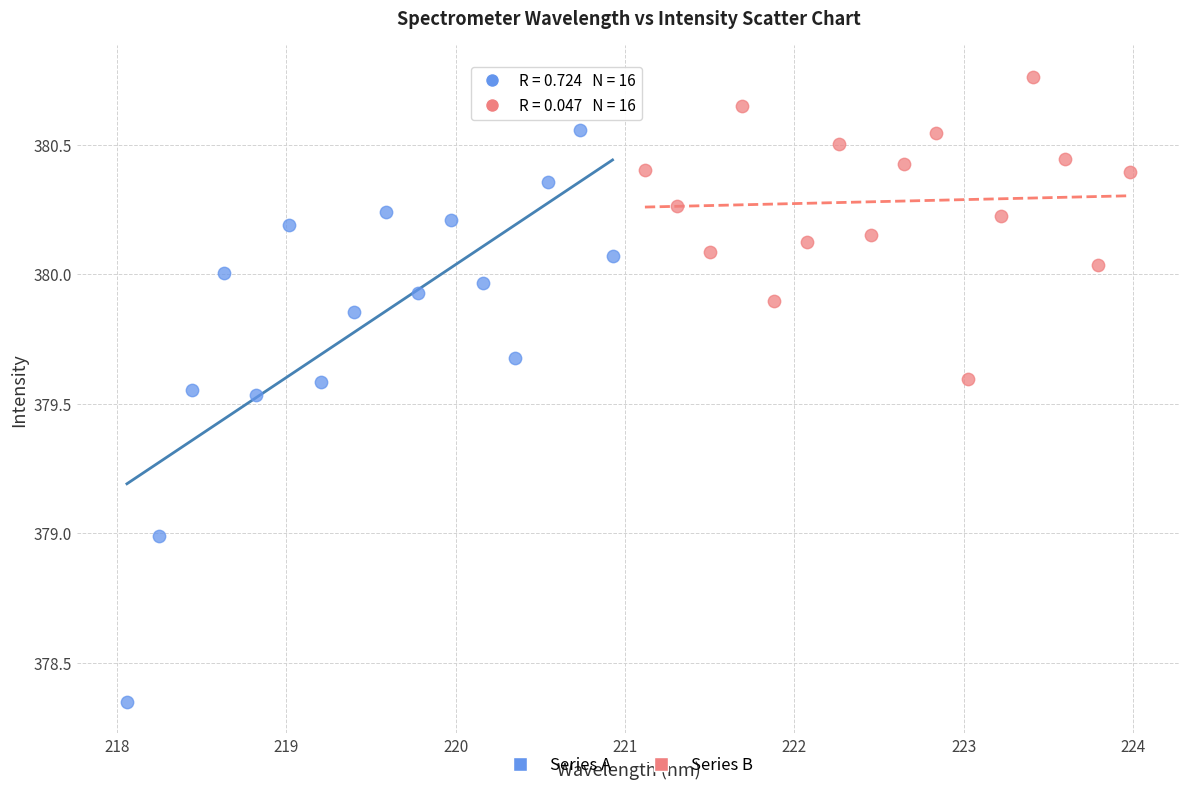

What are all the series names shown in the legend?

Series A, Series B